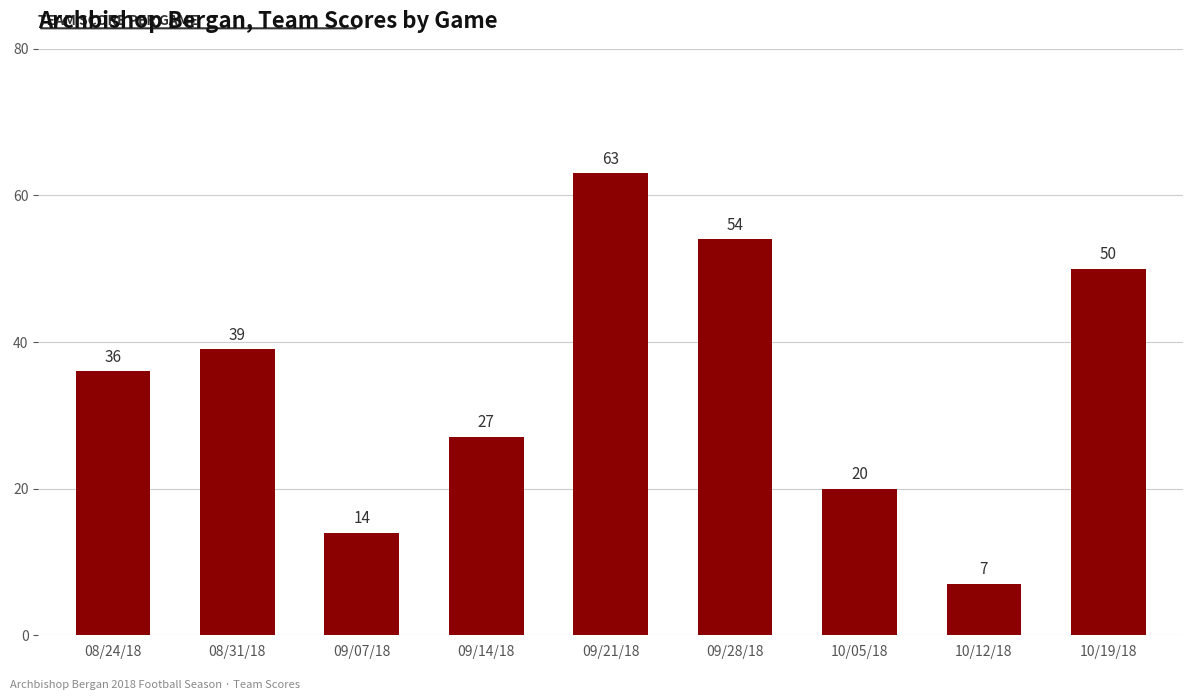

The chart shows a value of 25 at 09/07/18. True or false?

False